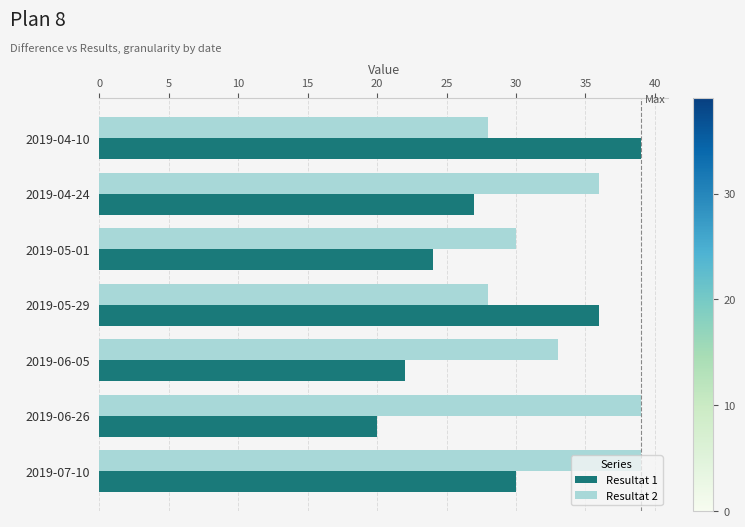

What is the average value of the Resultat 2 series?

33